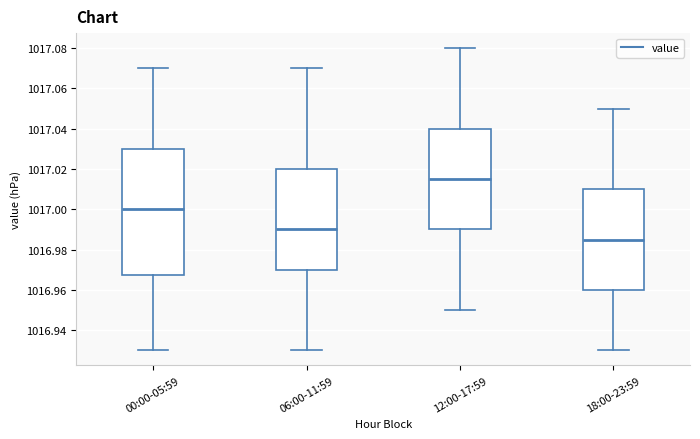

Which box has the highest median line?

12:00-17:59